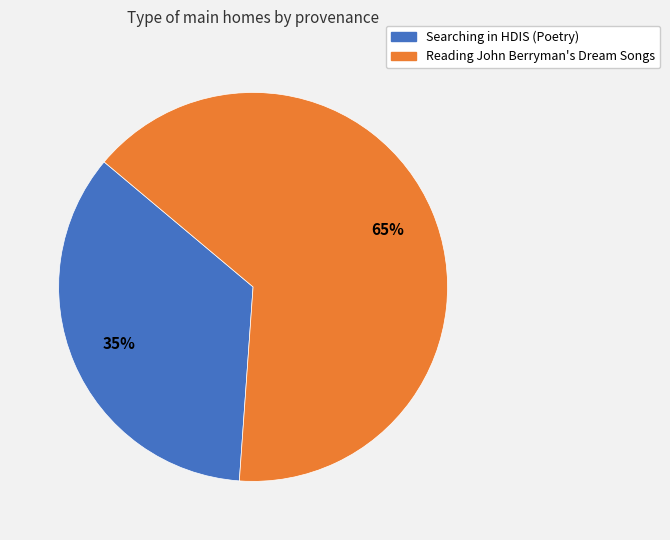

How many segments does this pie chart have?

2